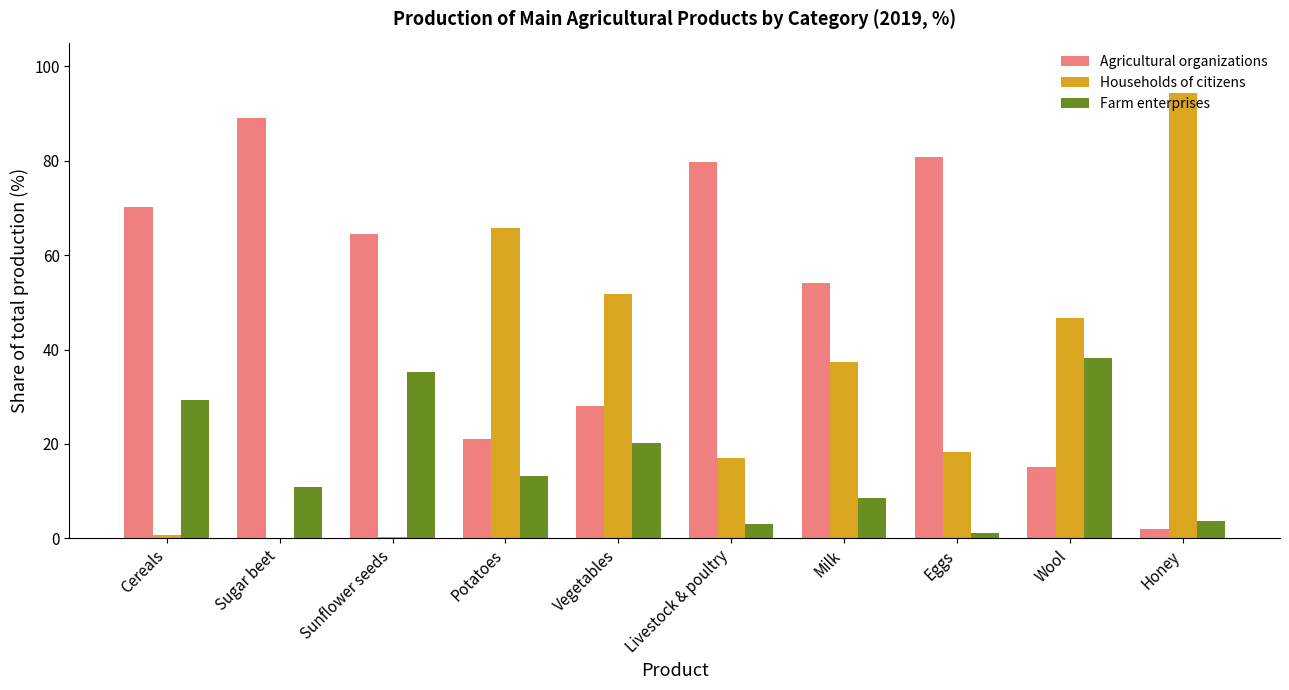

What is the average value of the Households of citizens series?

33.2